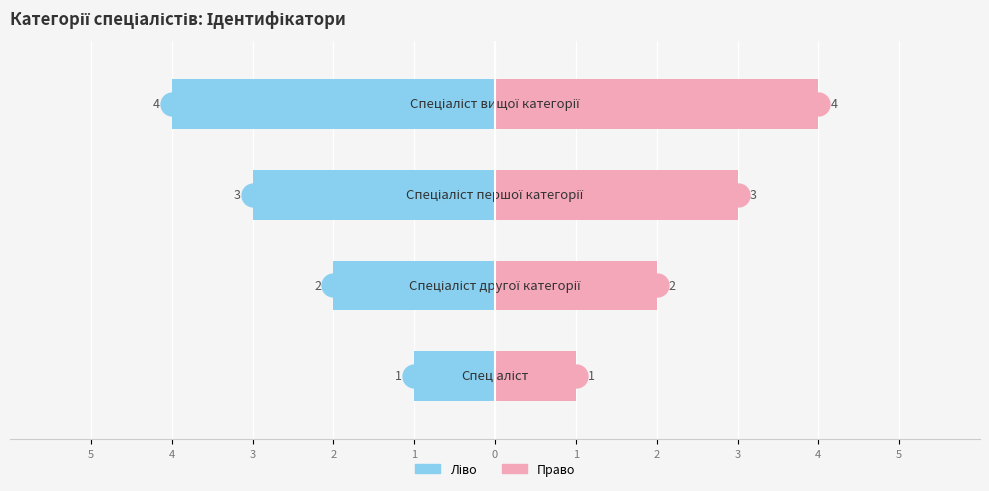

What is the difference between the maximum and minimum values in the Ідентифікатор (ліво) series?

3